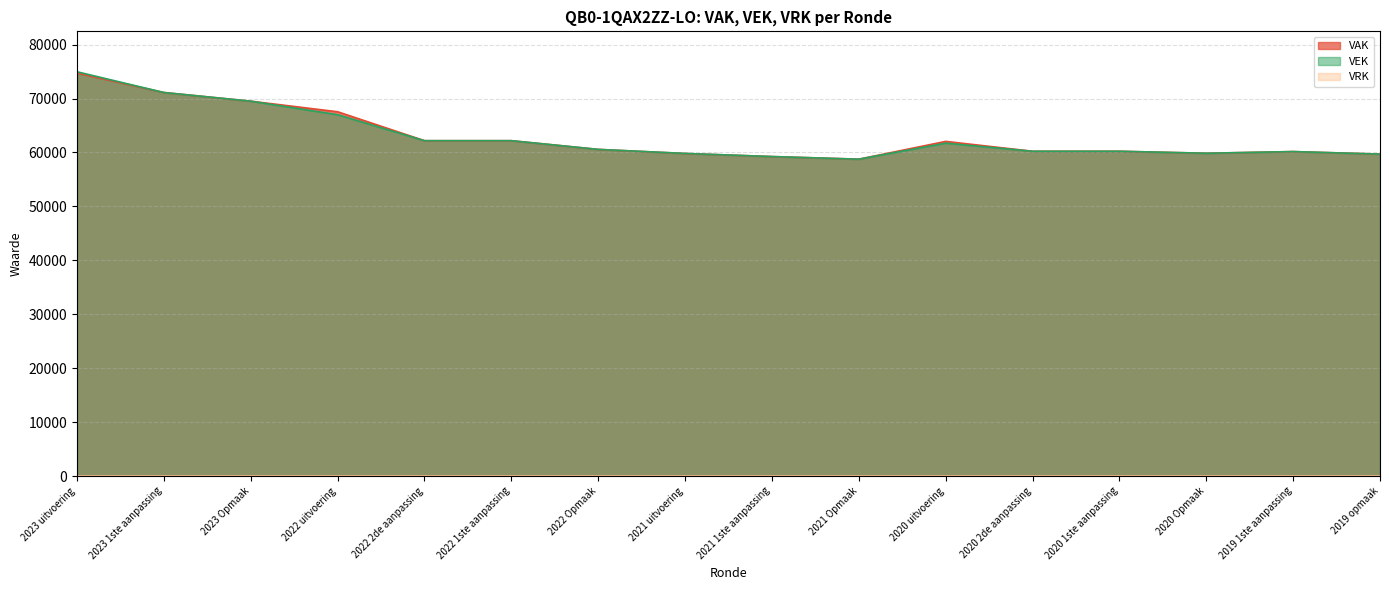

Is the value of VEK at 2021 Opmaak greater than the value of VAK at 2022 Opmaak?

No